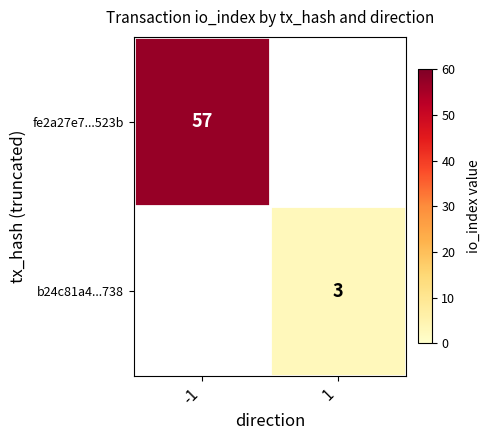

The b24c81a4...738 series shows 4 at 1. True or false?

False